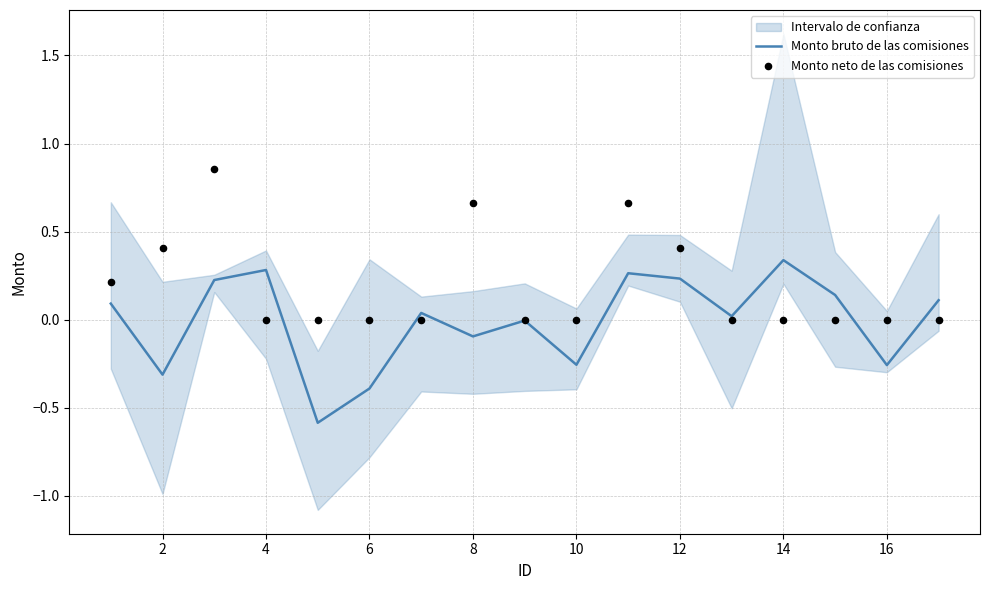

Which series contains the lowest Y value?

Monto bruto de las comisiones